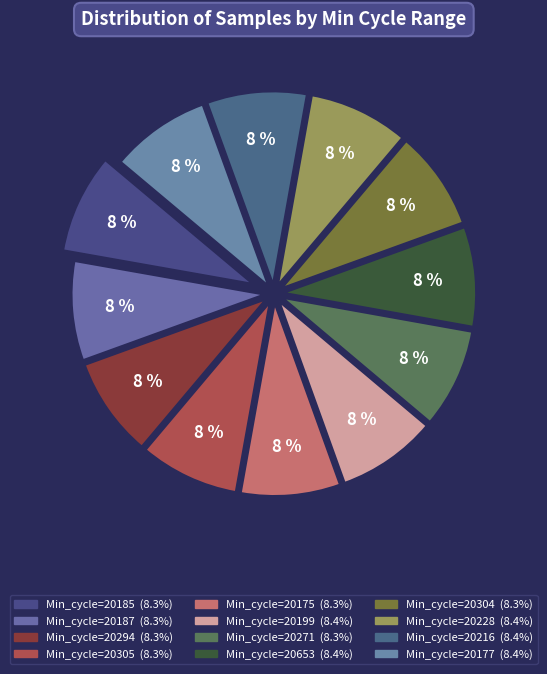

Count the number of slices in the pie.

12